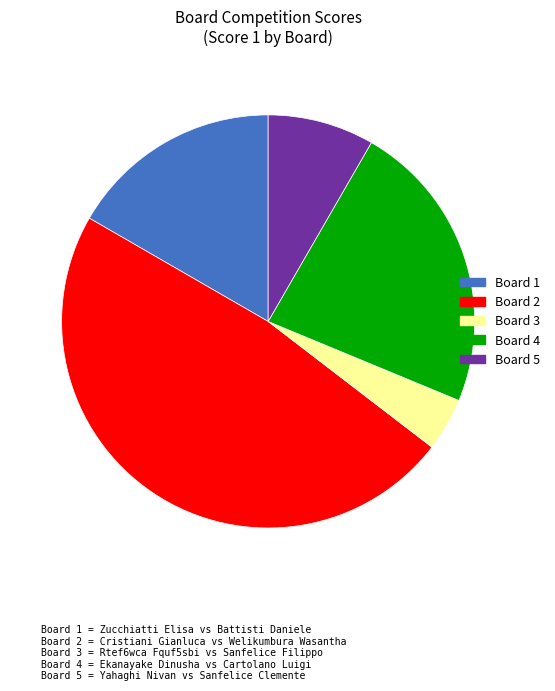

How many slices are in this pie chart?

5